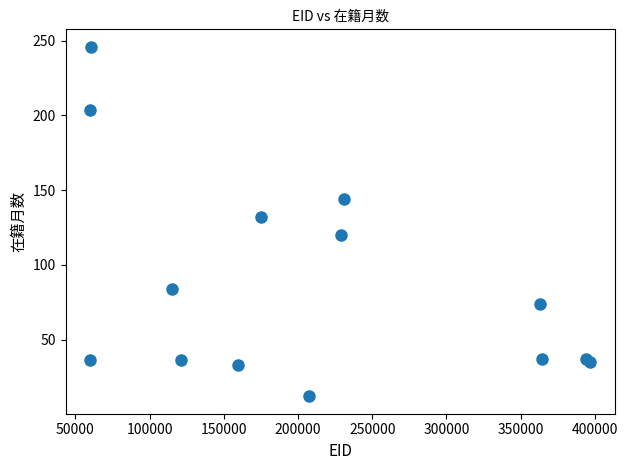

What Y value in the scatter plot is closest to 129?

132